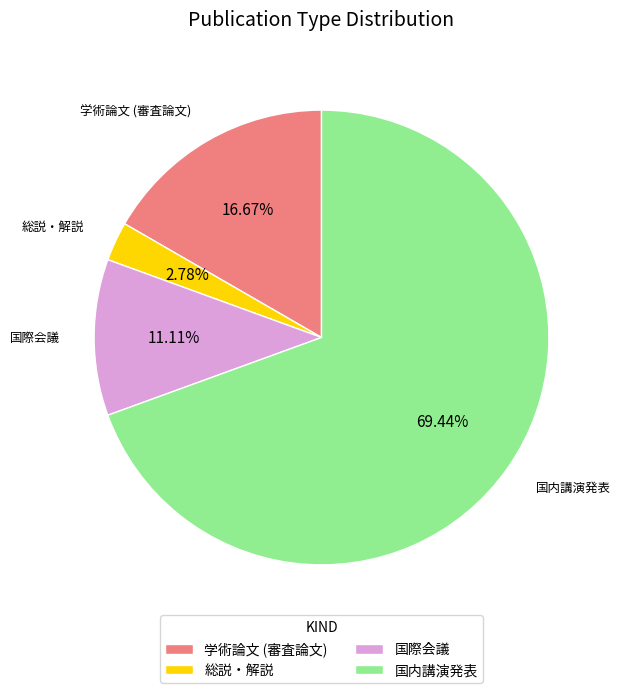

Rank the categories by value from lowest to highest.

総説・解説, 国際会議, 学術論文 (審査論文), 国内講演発表